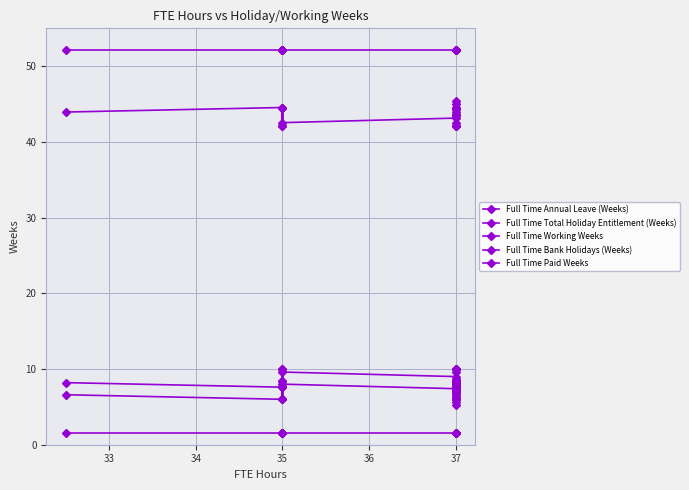

True or false: Full Time Working Weeks and Full Time Paid Weeks cross at least once.

False